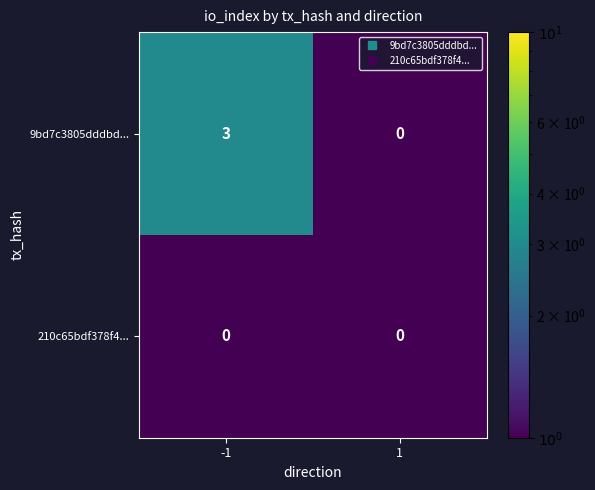

What is the minimum value shown in the chart?

0